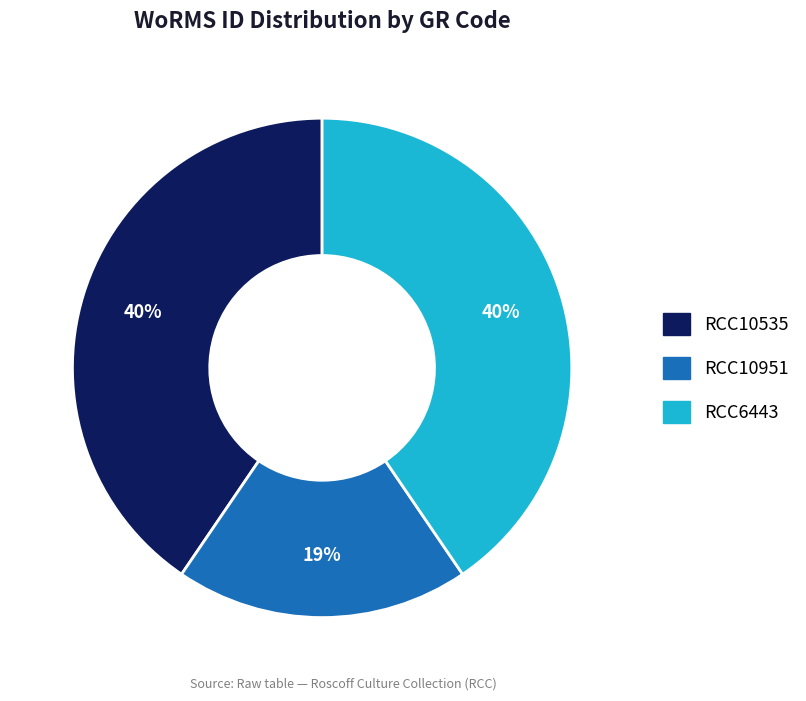

What is the smallest slice in the pie chart?

RCC10951